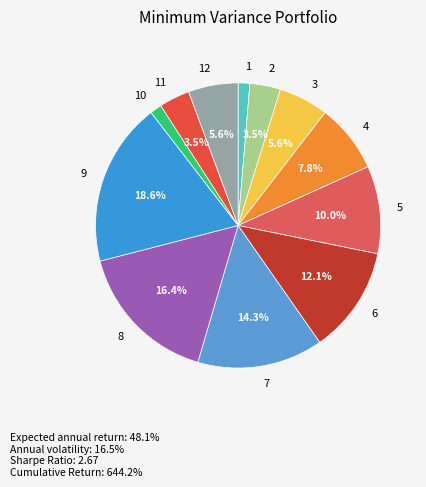

How many segments does this pie chart have?

12